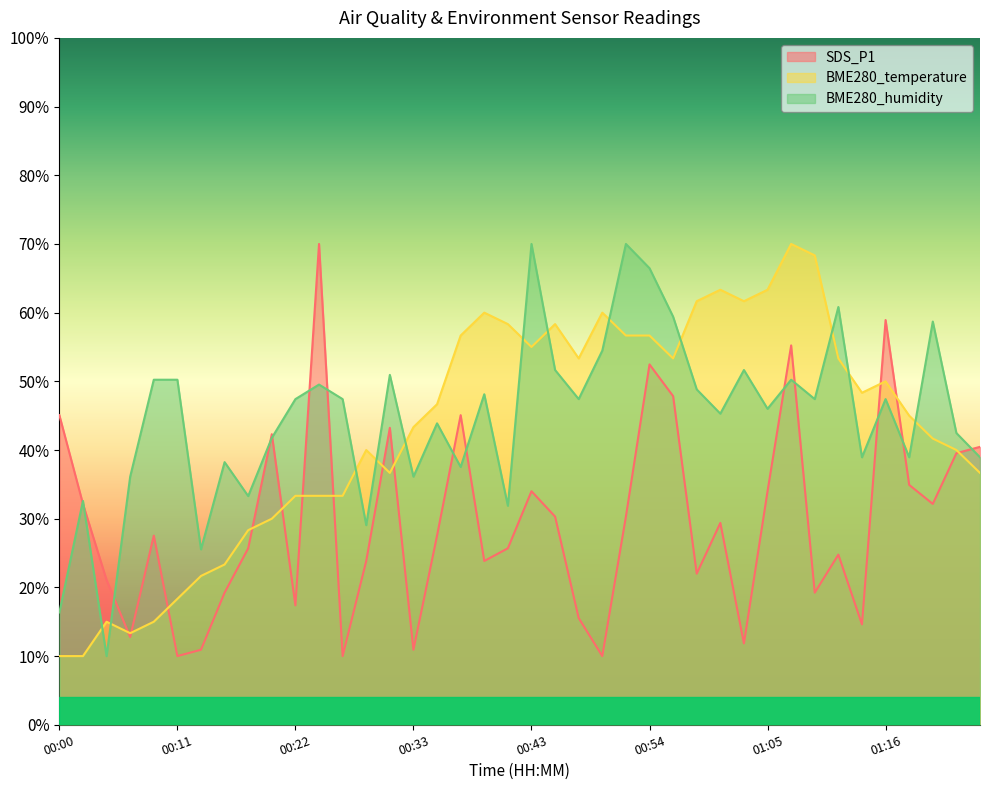

Rank the series by their maximum value, from lowest to highest.

SDS_P1, BME280_temperature, BME280_humidity